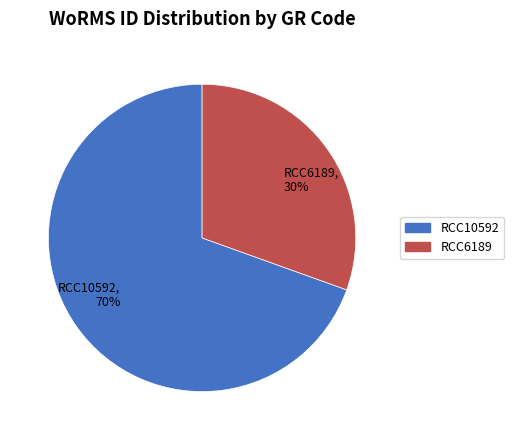

Approximately how many times larger is the value at RCC6189, 30% compared to RCC10592, 70%?

0.4